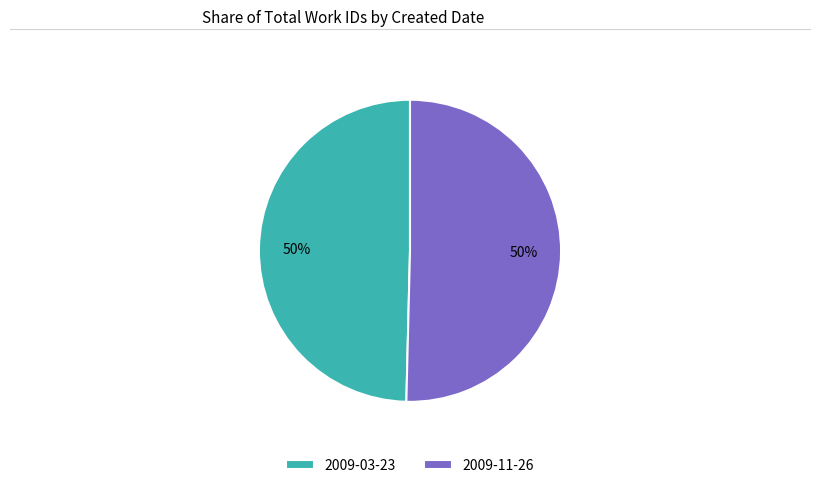

To the nearest percent, what is the combined percentage of 2009-11-26 and 2009-03-23?

100%